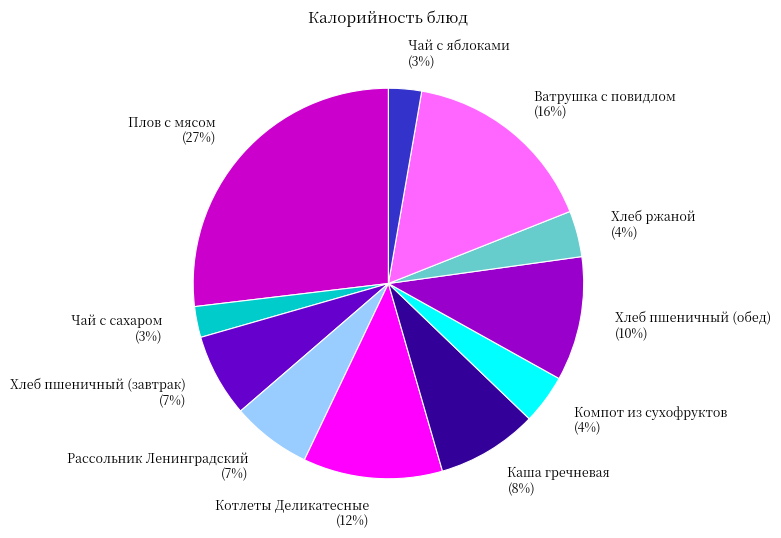

Count the number of slices in the pie.

11